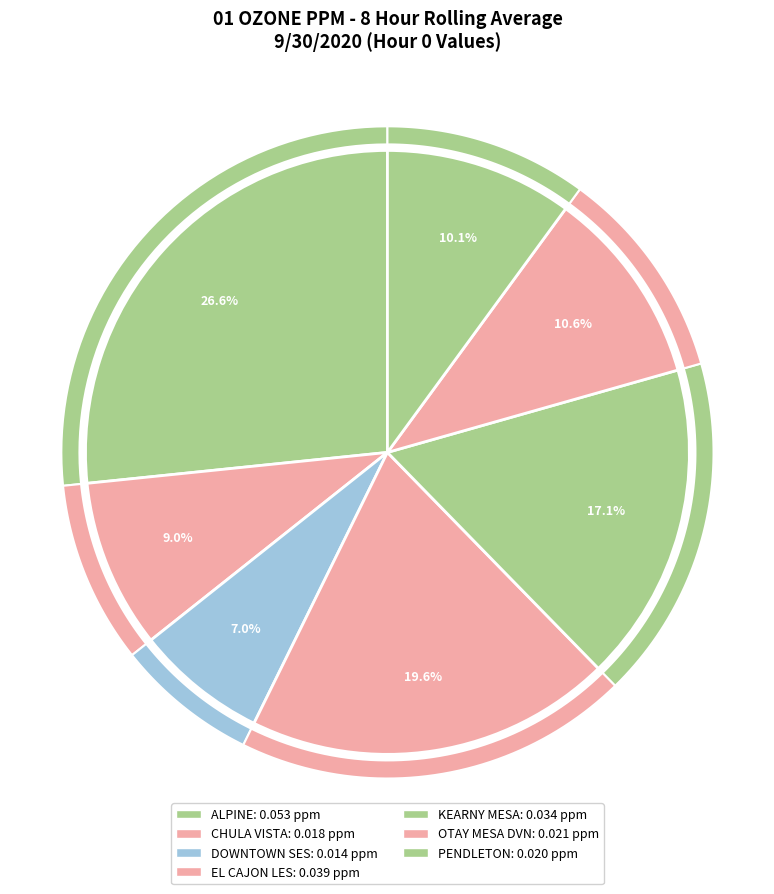

What percentage is the PENDLETON slice, to the nearest percent?

10%